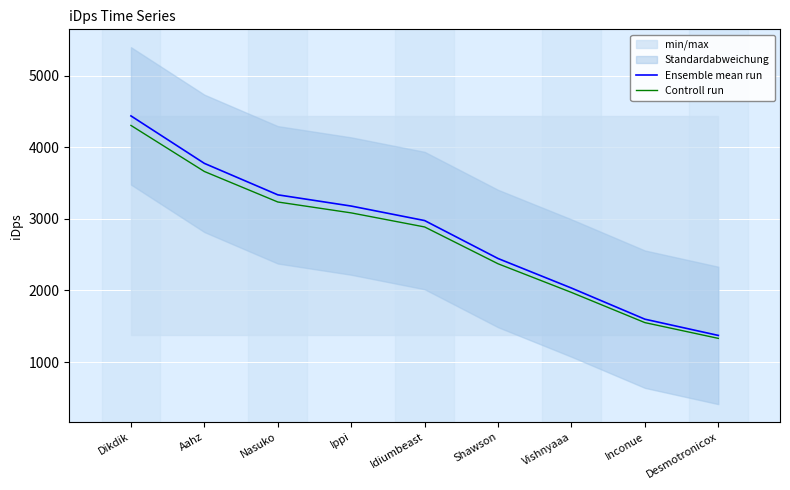

What is the difference between the Controll run values at Shawson and Inconue?

822.1